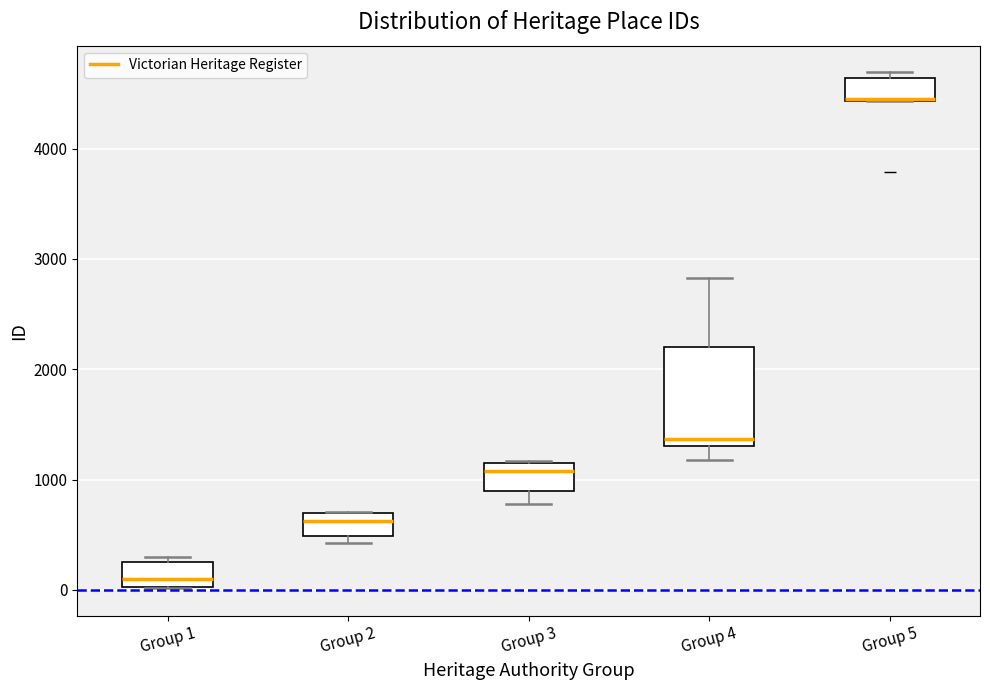

Which box has the lowest median line?

Group 1